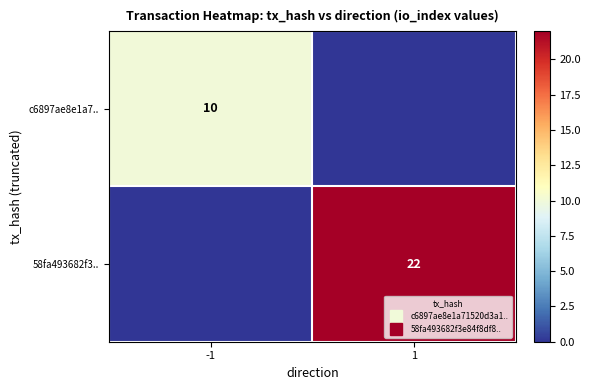

Count the 58fa493682f3.. values in the range 0 to 22.

2